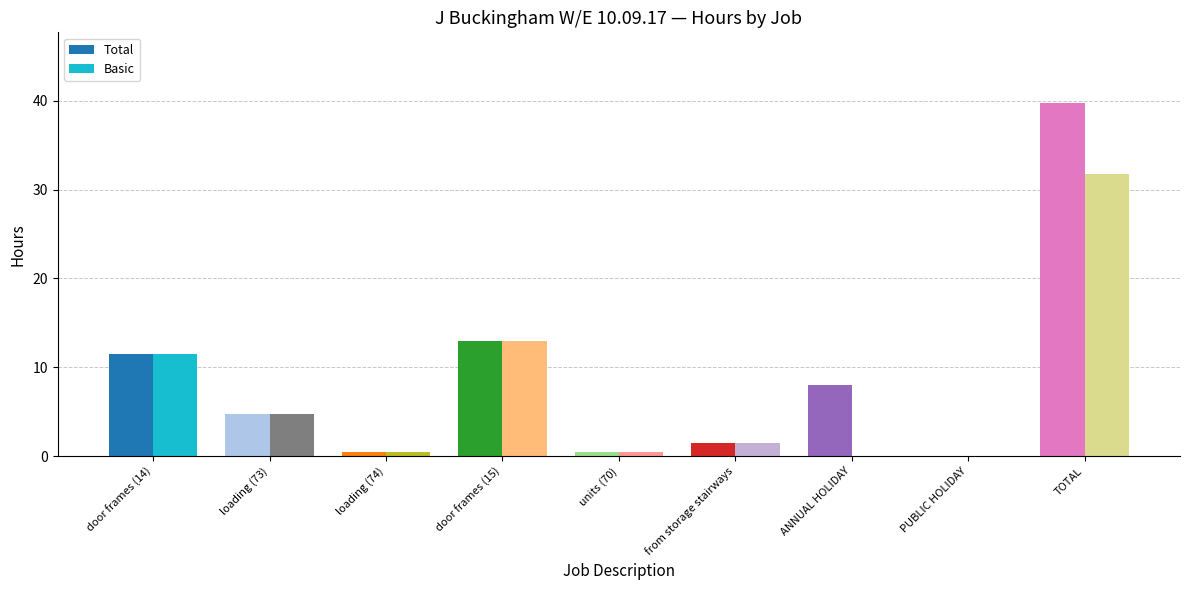

List the labels in order of Basic value, largest first.

TOTAL, door frames (15), door frames (14), loading (73), from storage stairways, loading (74), units (70), ANNUAL HOLIDAY, PUBLIC HOLIDAY